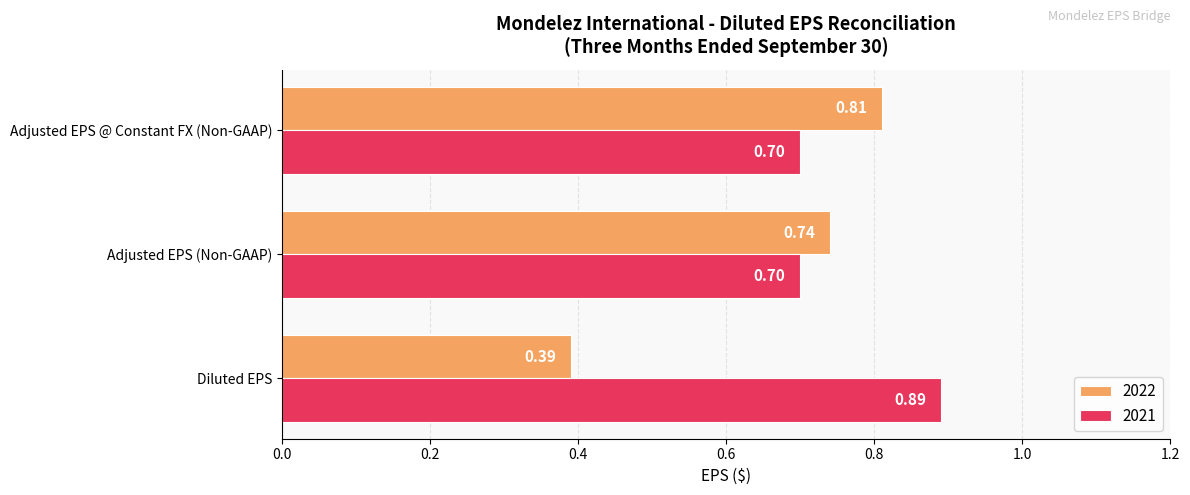

Rank the series by their average value, from highest to lowest.

2021, 2022